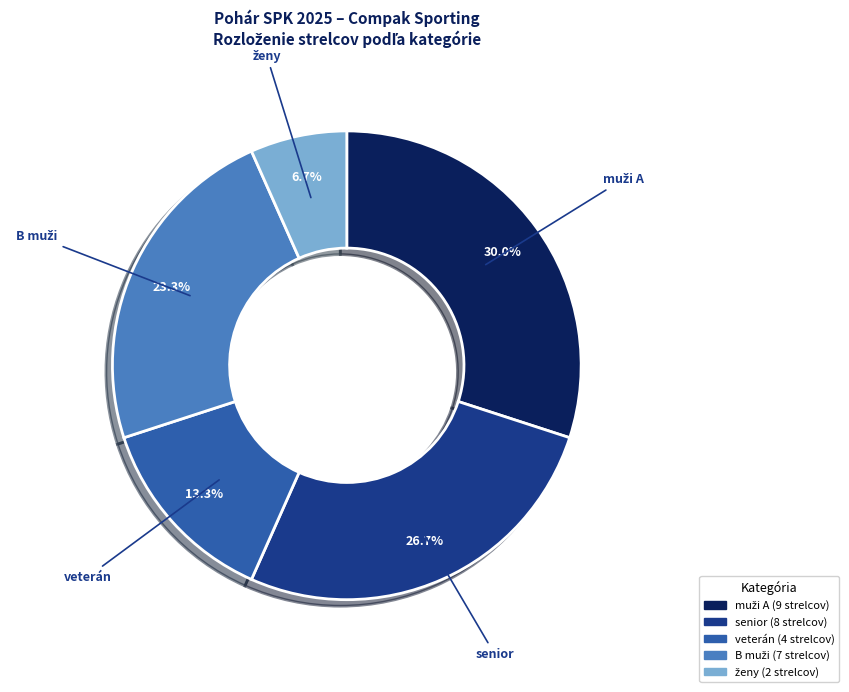

Does any single category account for the majority?

No